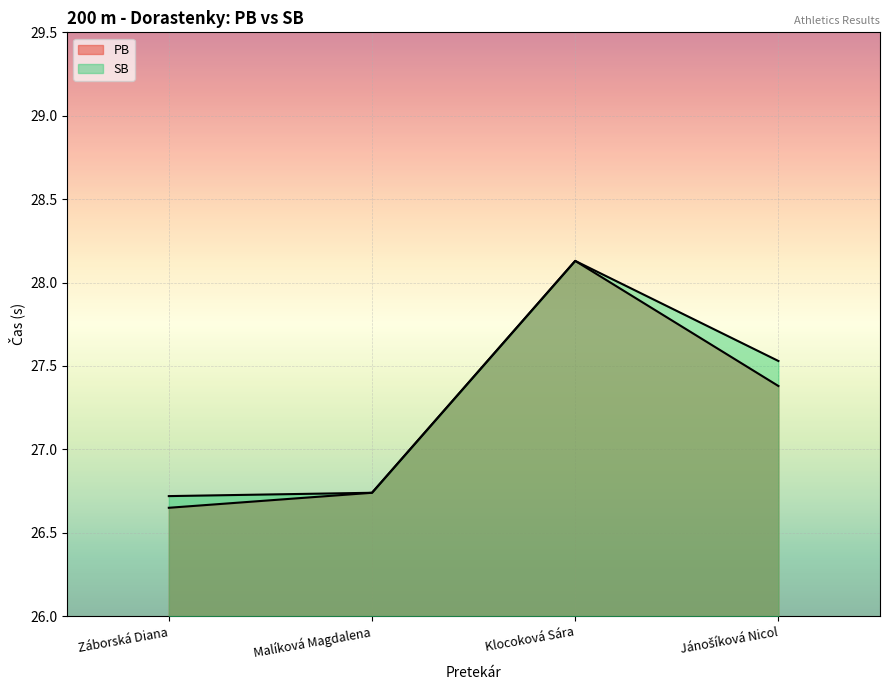

What is the total value across all series at Záborská Diana?

53.4